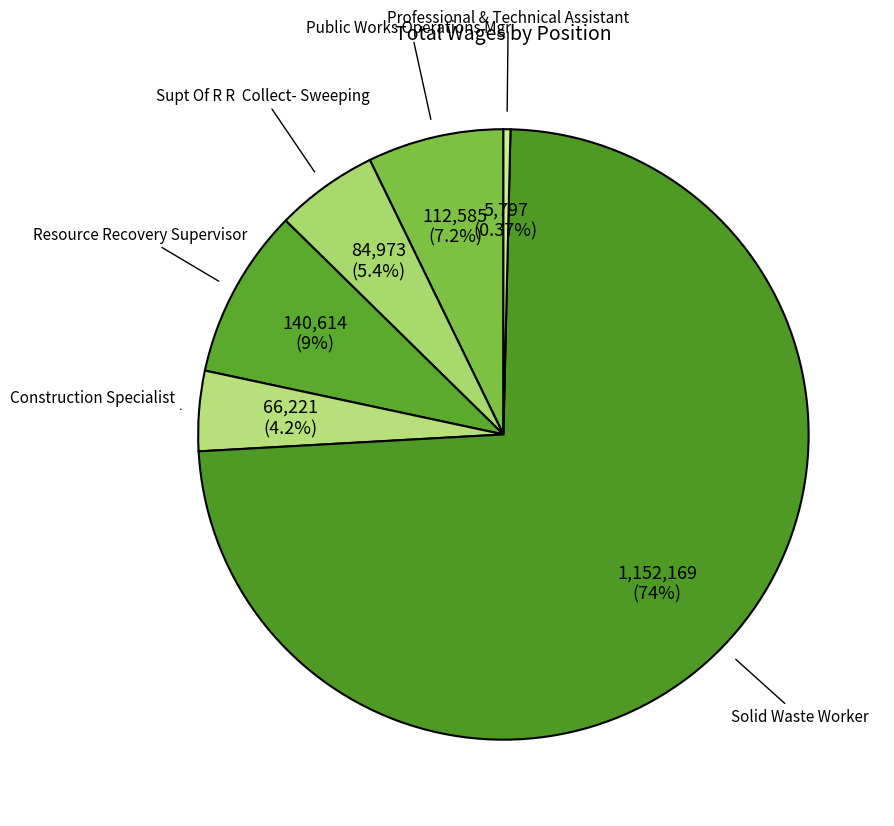

Is it true that Resource Recovery Supervisor is 18% of the pie?

False